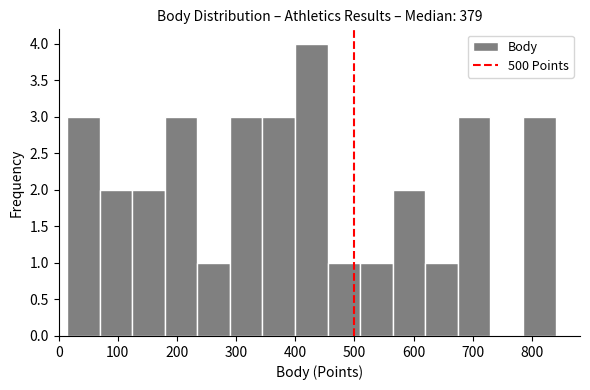

How tall is the bar that spans 560 to 620 on the x-axis? Neither the bar edges nor the heights are printed on the chart, so give them approximately, as read against the axes.

2